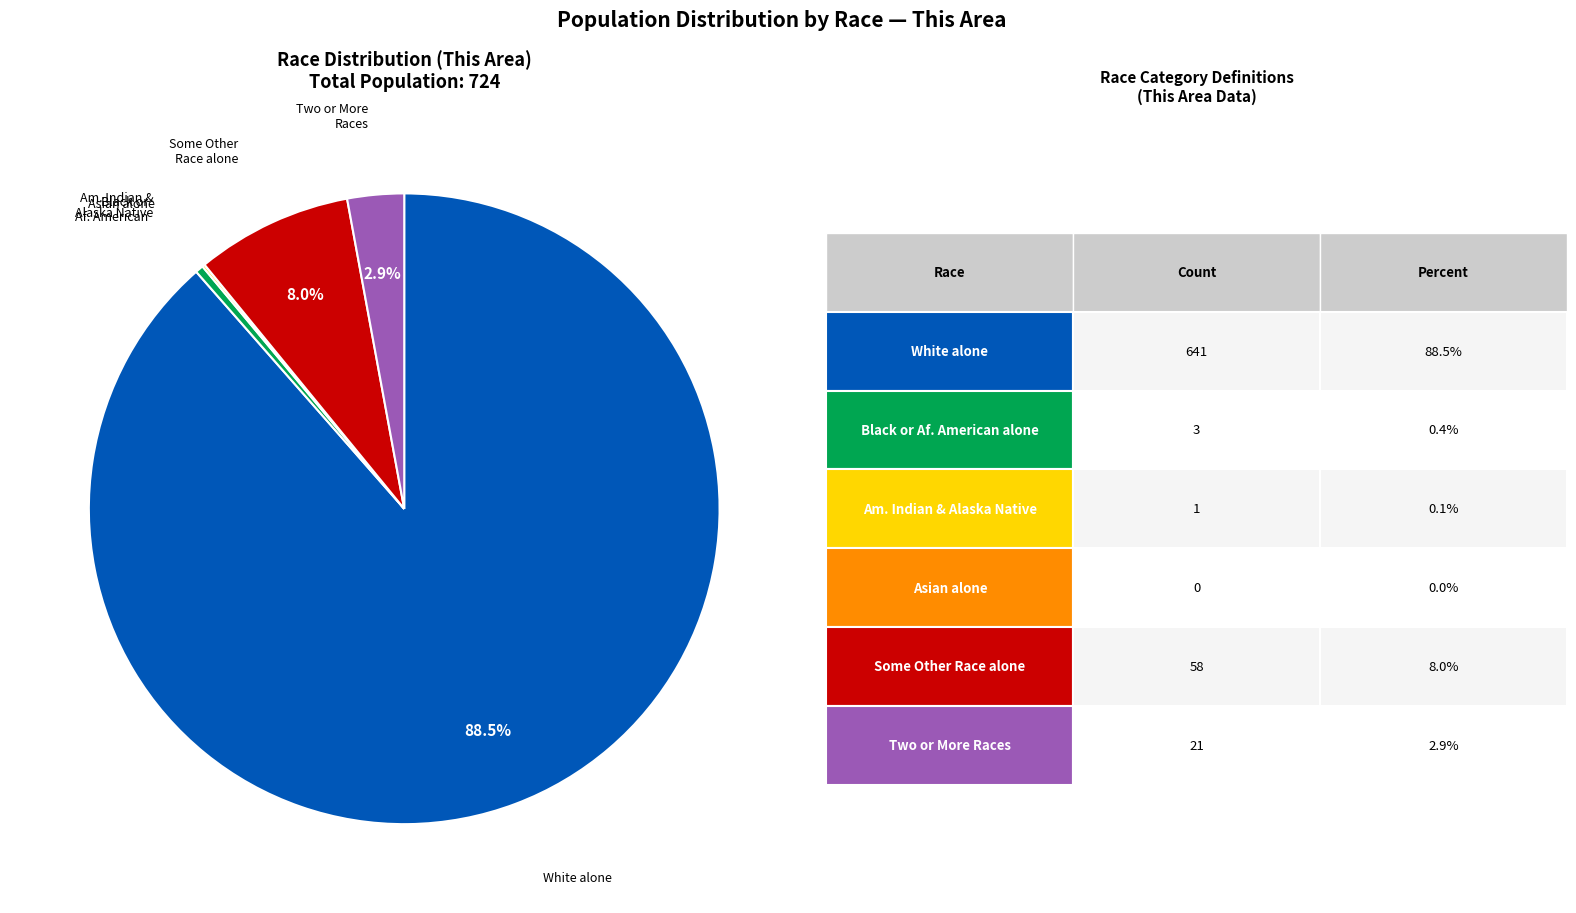

Does any single category account for the majority?

Yes